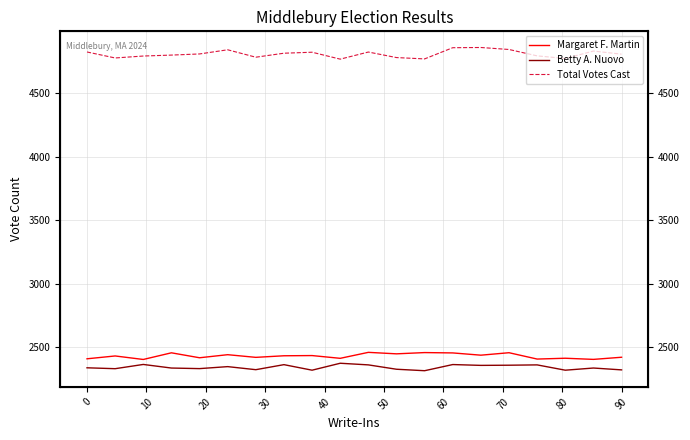

True or false: Total Votes Cast and Betty A. Nuovo intersect in this chart.

False